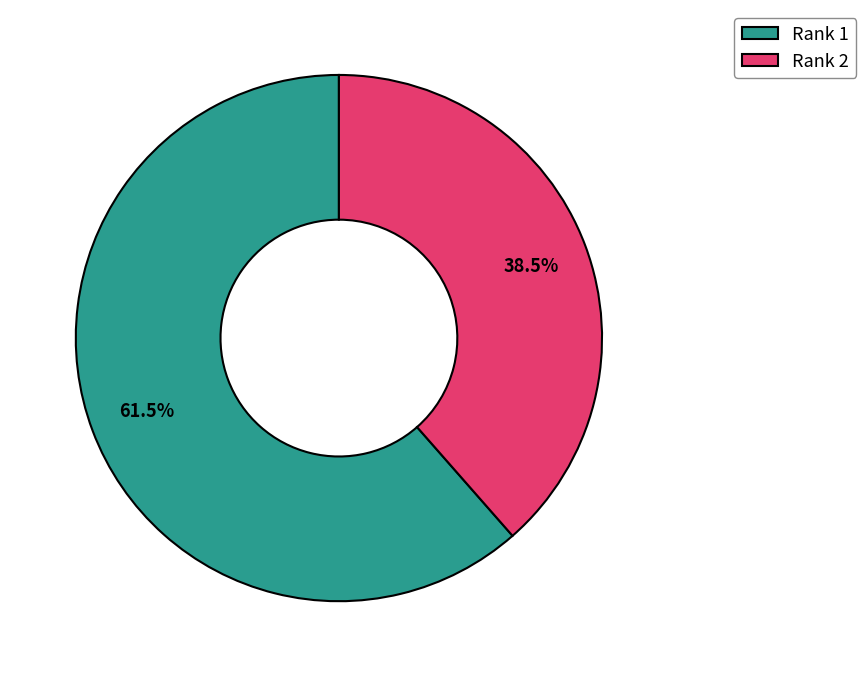

How many segments does this pie chart have?

2